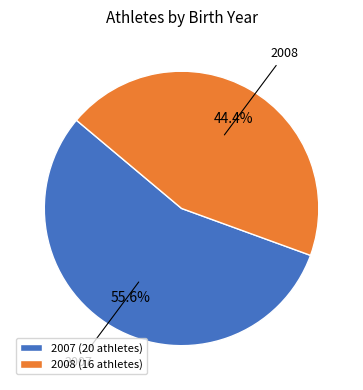

Do 2007 and 2008 together represent more than half of the pie?

Yes